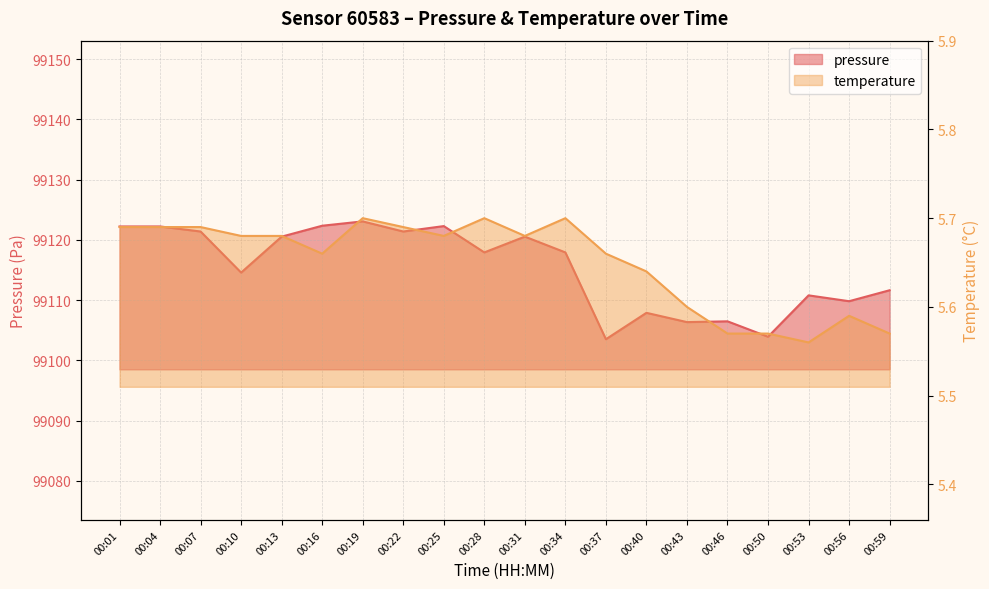

At which category is the sum across all series the highest?

00:19